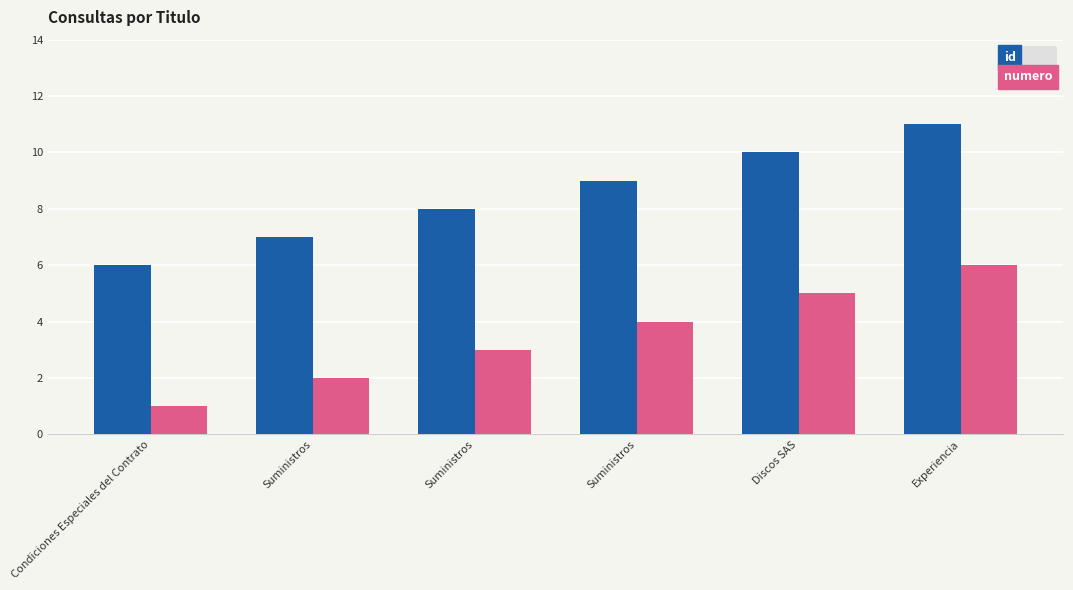

Rank the series at Suministros from lowest to highest value.

numero, id